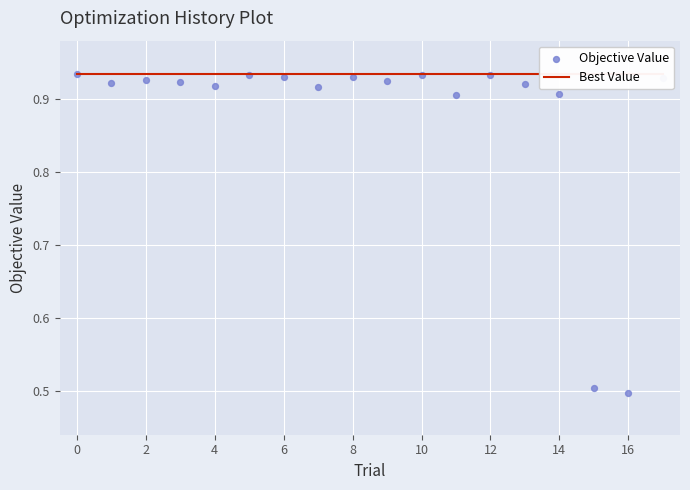

At how many categories does at least one series exceed 0?

18